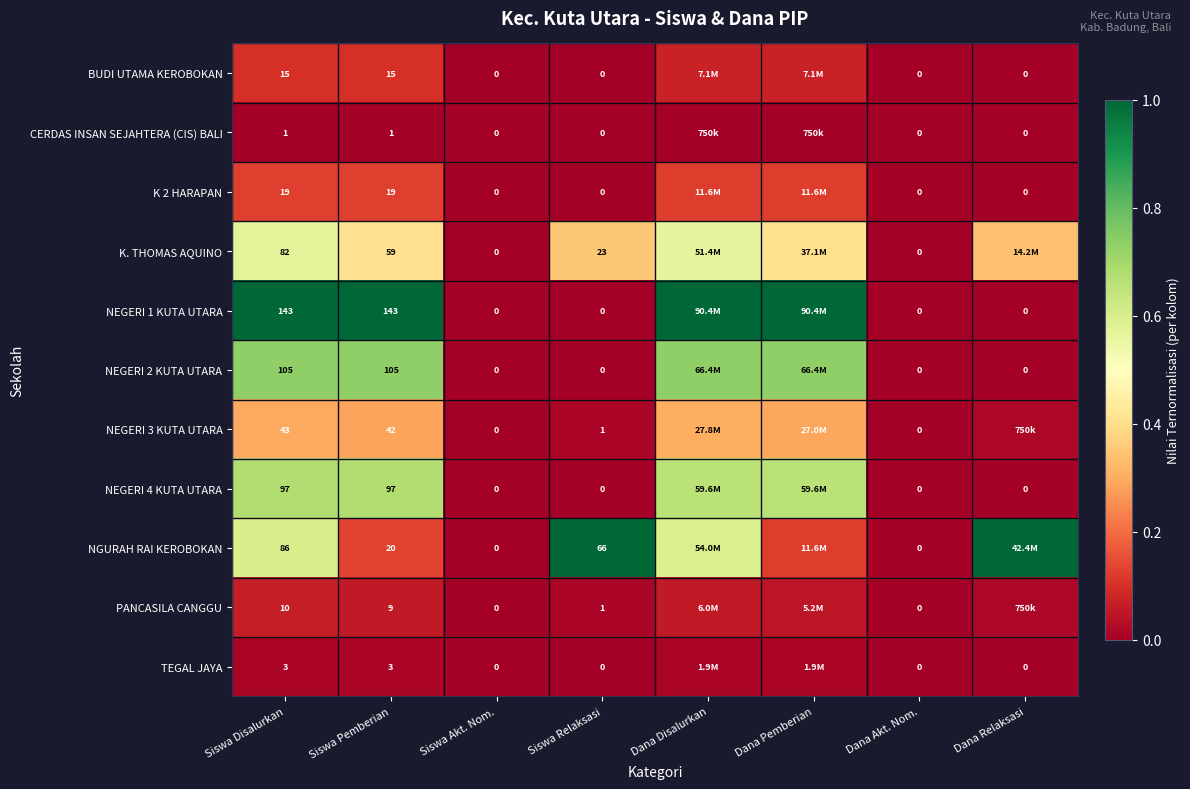

Is the value of K 2 HARAPAN at Siswa Disalurkan greater than the value of NEGERI 4 KUTA UTARA at Siswa Disalurkan?

No